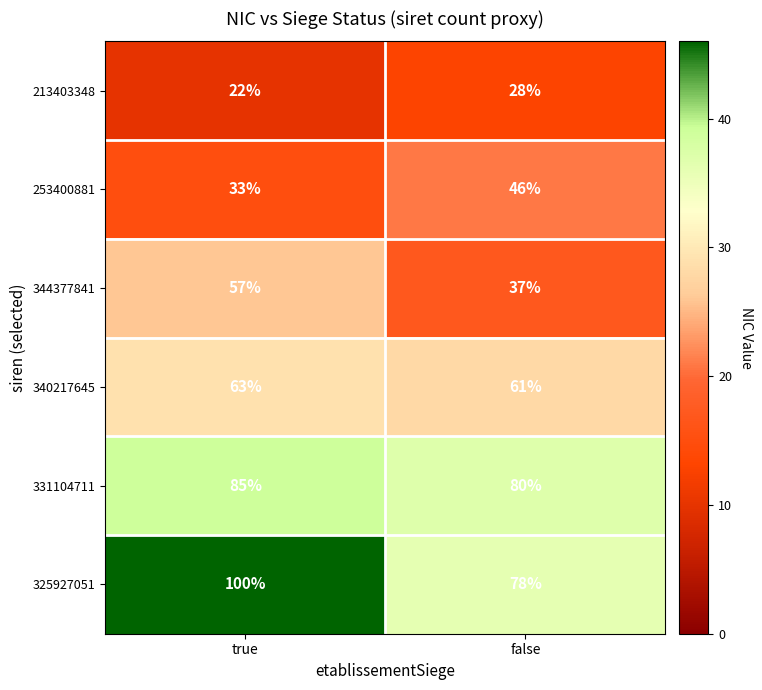

Rank the series at true from lowest to highest value.

213403348, 253400881, 344377841, 340217645, 331104711, 325927051